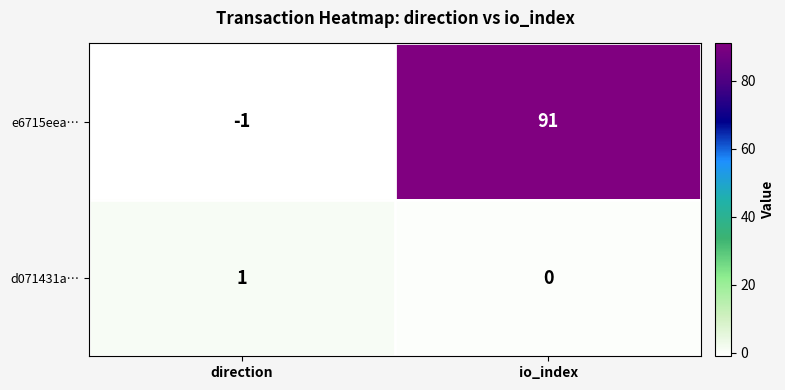

True or false: e6715eea… has a value of 91 at io_index.

True